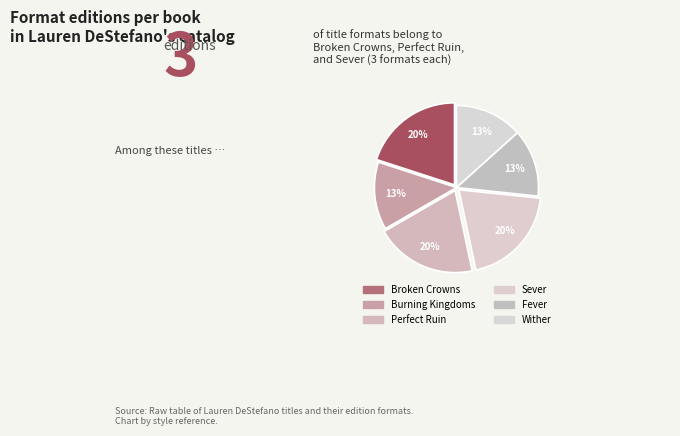

How many segments does this pie chart have?

6